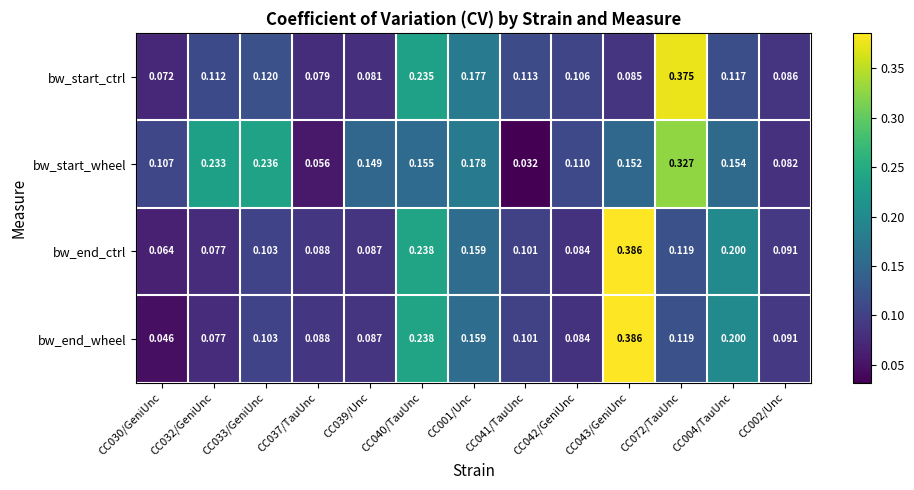

At CC030/GeniUnc, list the series in order from largest to smallest.

bw_start_wheel, bw_start_ctrl, bw_end_ctrl, bw_end_wheel